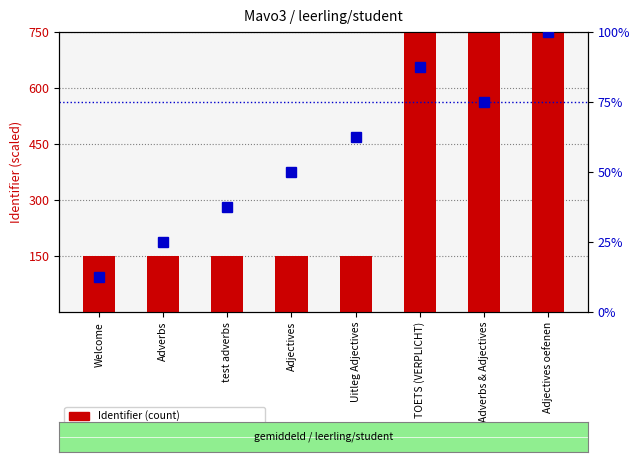

List the labels in order of percentile rank within the sample value, largest first.

Adjectives oefenen, TOETS (VERPLICHT), Adverbs & Adjectives, Uitleg Adjectives, Adjectives, test adverbs, Adverbs, Welcome